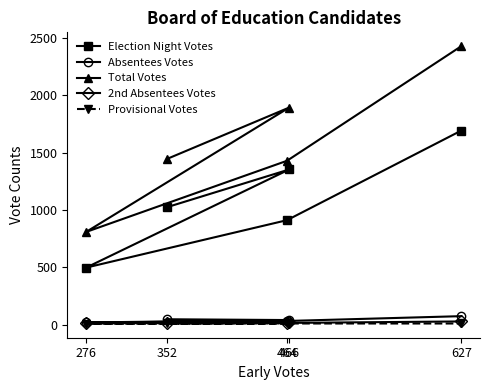

The Absentees Votes series shows 27 at 466. True or false?

False